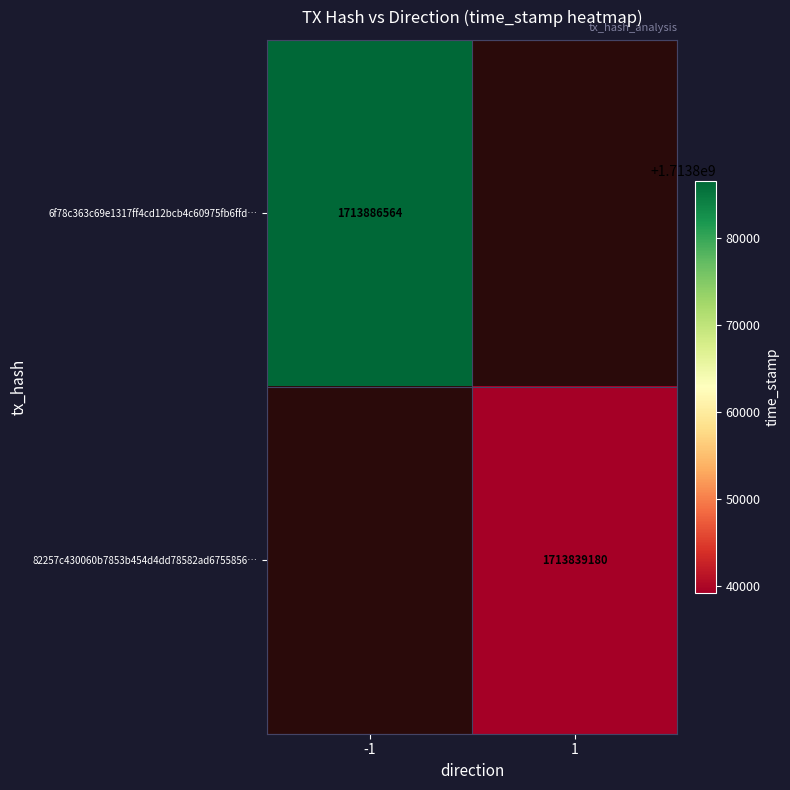

True or false: 6f78c363c69e1317ff4cd12bcb4c60975fb6ffd… has a value of 356120012 at -1.

False